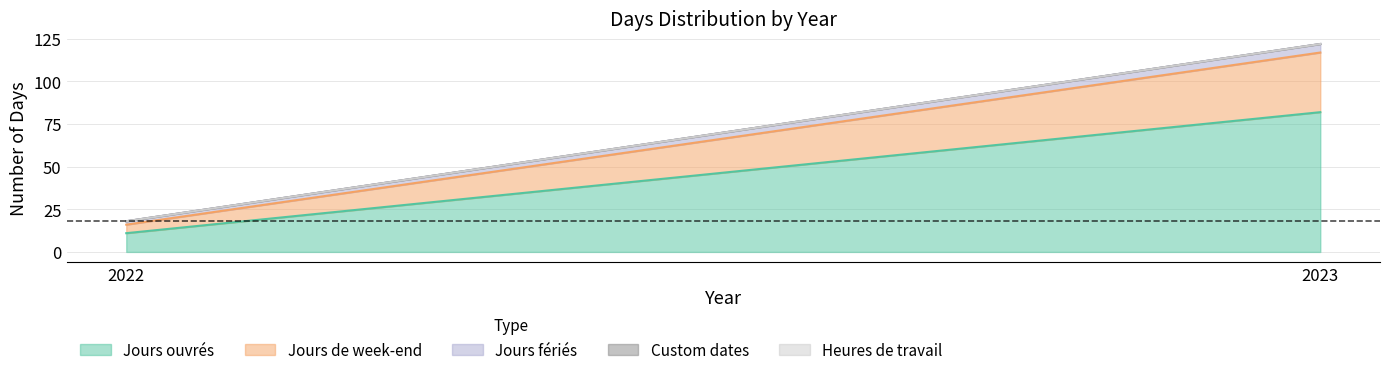

Rank the series at 2023 from lowest to highest value.

Custom dates, Heures de travail, Jours fériés, Jours de week-end, Jours ouvrés